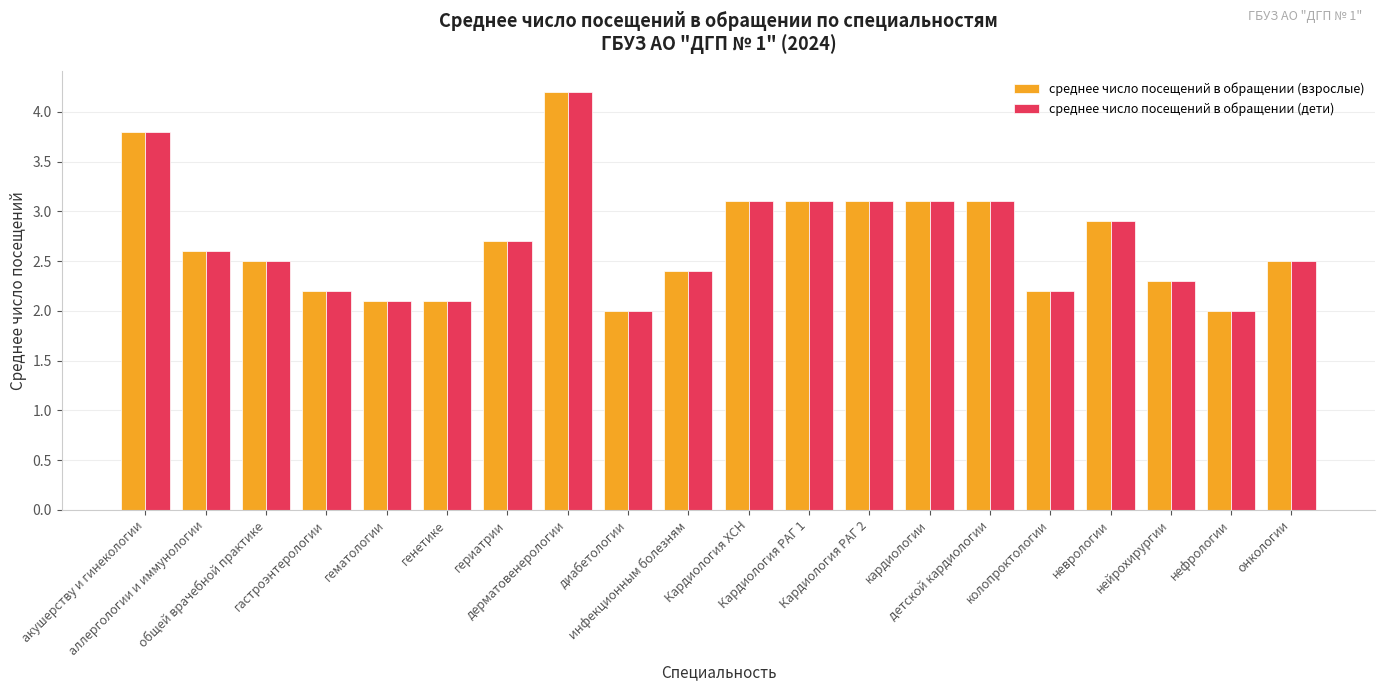

Are the bars grouped side by side (vs. stacked)?

Yes